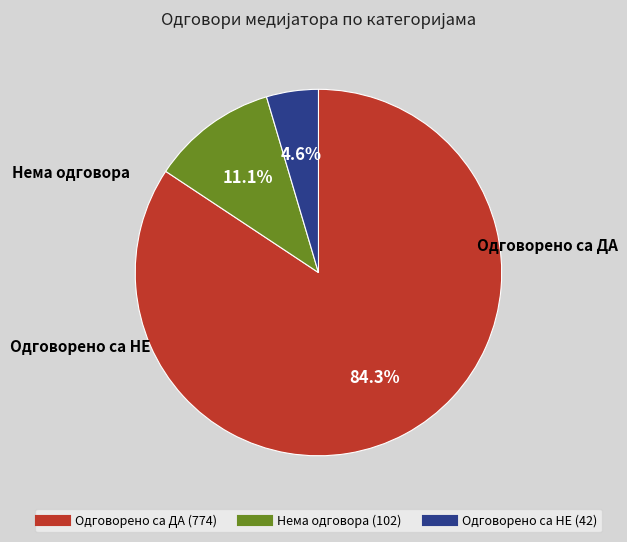

Is there any slice that represents more than half of the pie?

Yes